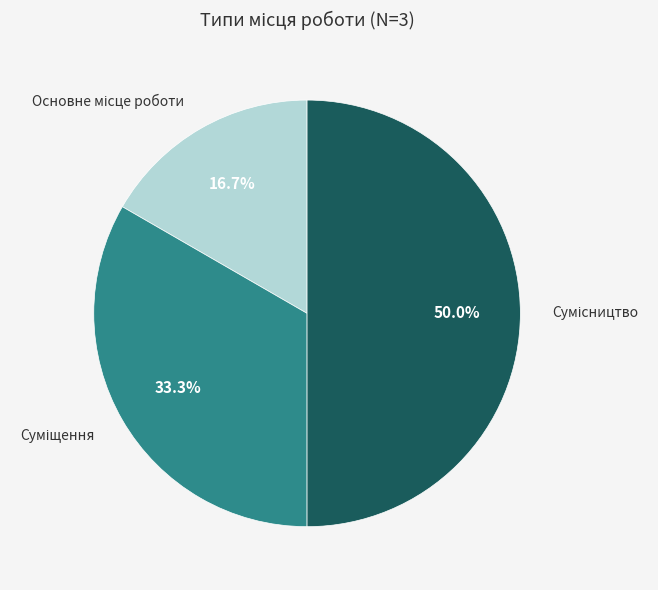

Which category has the biggest portion of the pie?

Сумісництво